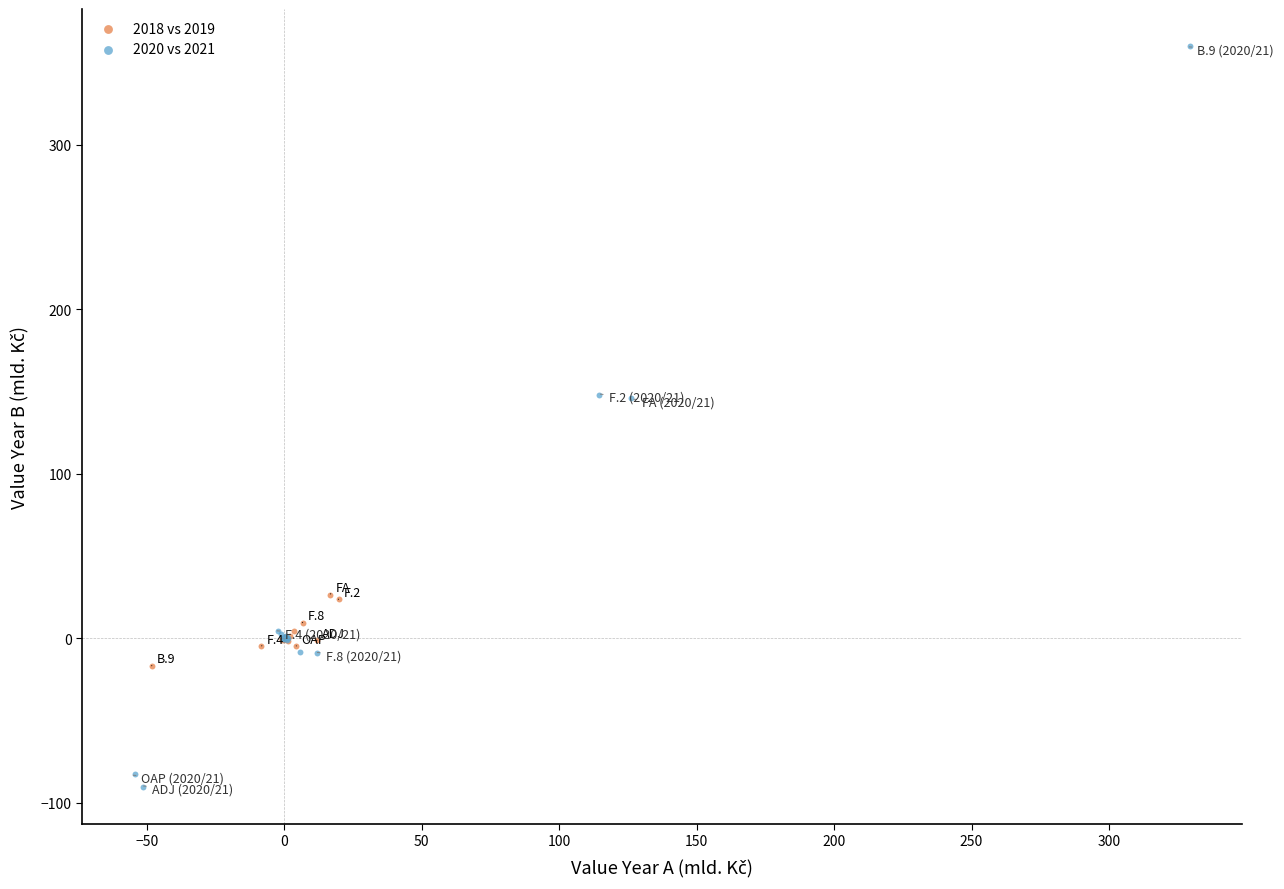

Which series reaches the maximum Y coordinate?

2020 vs 2021